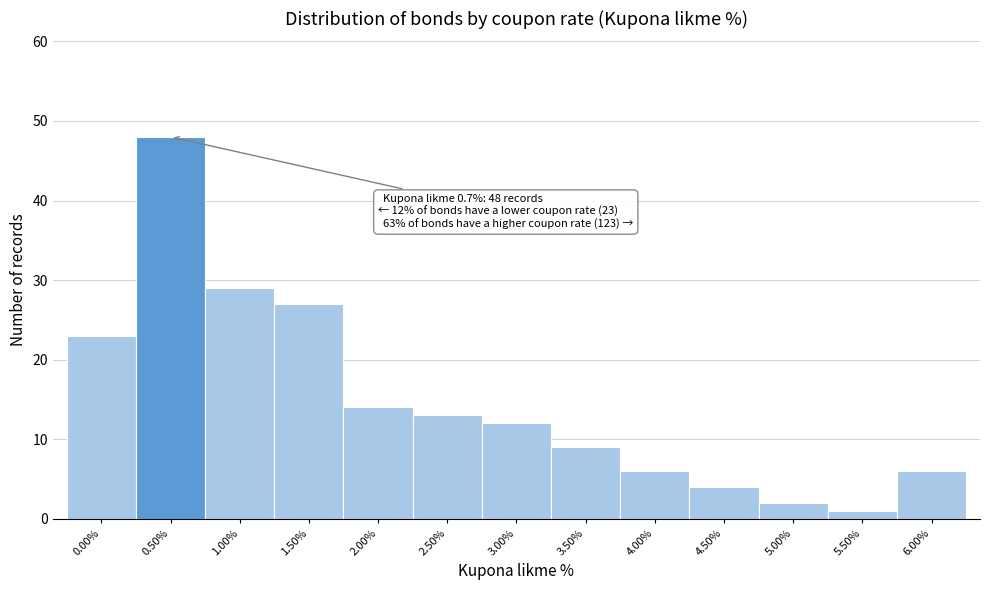

Reading right to left, transcribe all the data shown in this chart.

6	1	2	4	6	9	12	13	14	27	29	48	23